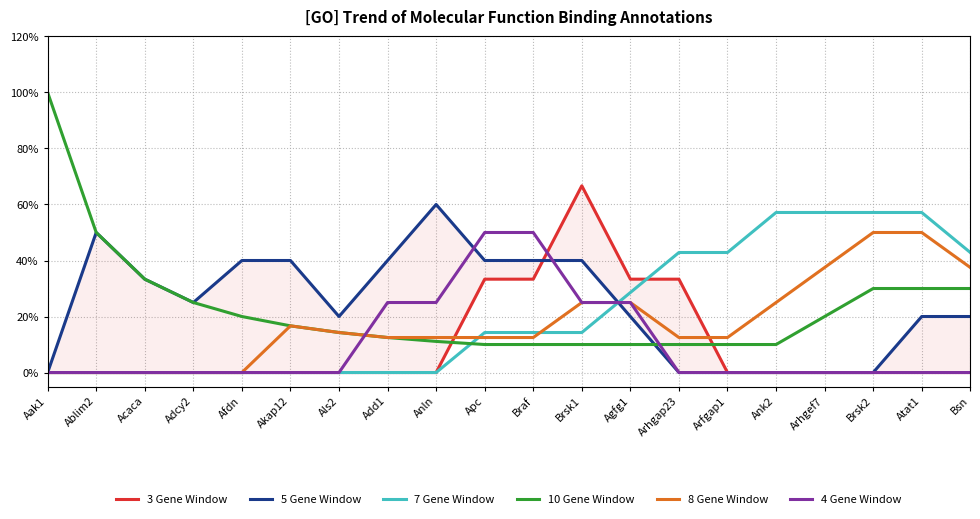

True or false: 10 Gene Window and 5 Gene Window cross at least once.

True